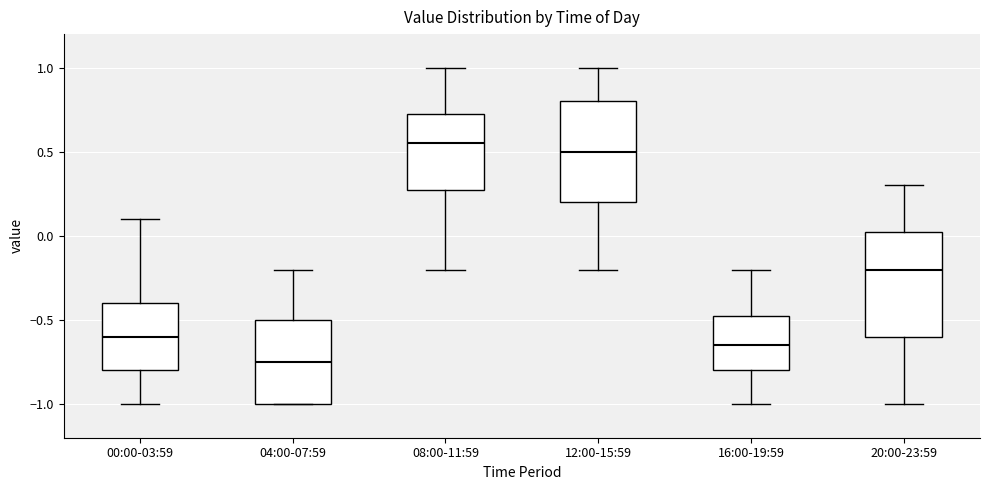

Reading left to right, read every box against the y-axis: the position of its median line, the range the box covers, and the ends of its whiskers. The values are not printed on the chart, so give them approximately, as read against the axis.

00:00-03:59: median -0.60, box -0.80 to -0.40, whiskers -1.00 to 0.10
04:00-07:59: median -0.75, box -1.00 to -0.50, whiskers -1.00 to -0.20
08:00-11:59: median 0.55, box 0.30 to 0.75, whiskers -0.20 to 1.00
12:00-15:59: median 0.50, box 0.20 to 0.80, whiskers -0.20 to 1.00
16:00-19:59: median -0.65, box -0.80 to -0.45, whiskers -1.00 to -0.20
20:00-23:59: median -0.20, box -0.60 to 0.05, whiskers -1.00 to 0.30